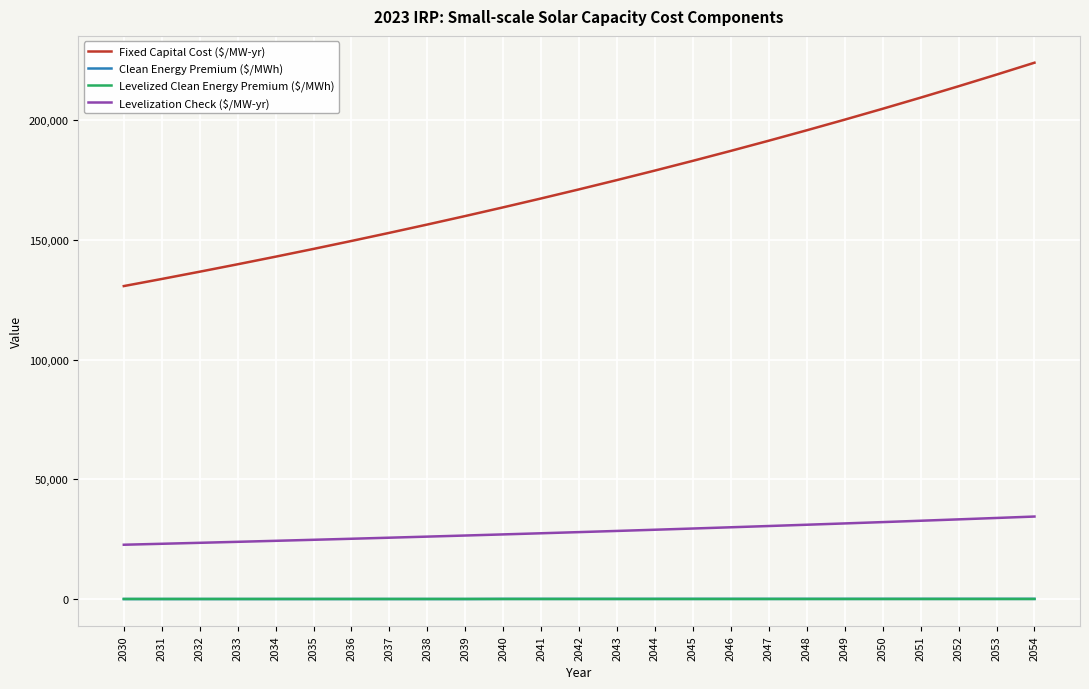

What is the difference between the Fixed Capital Cost ($/MW-yr) values at 2033 and 2051?

69625.4